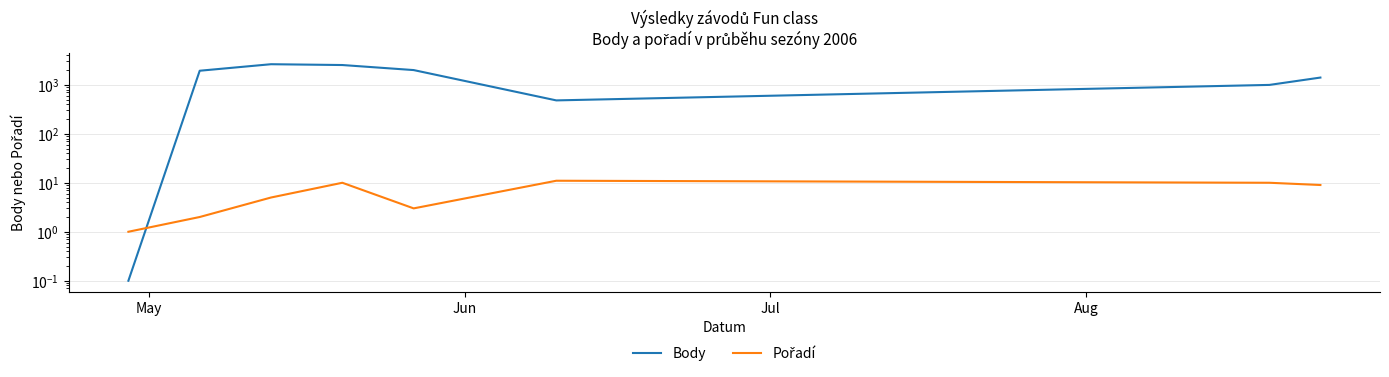

In Pořadí, how many points are lower than both neighbors (excluding endpoints)?

1